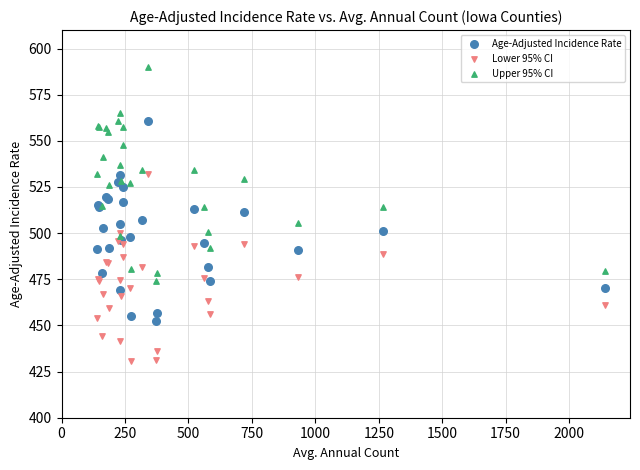

Which series reaches the minimum Y coordinate?

Lower 95% CI